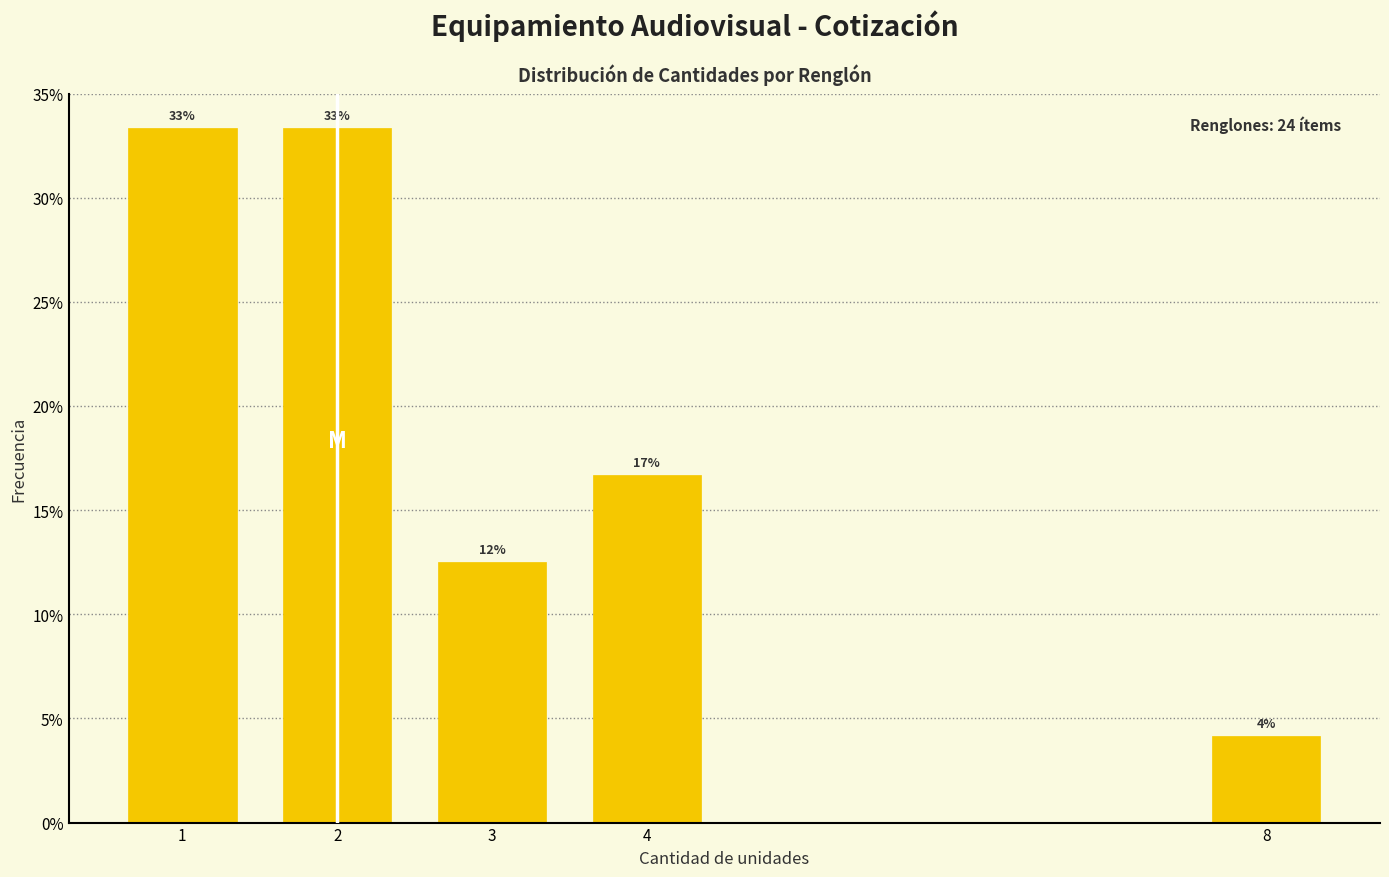

How many bars are there in total?

5